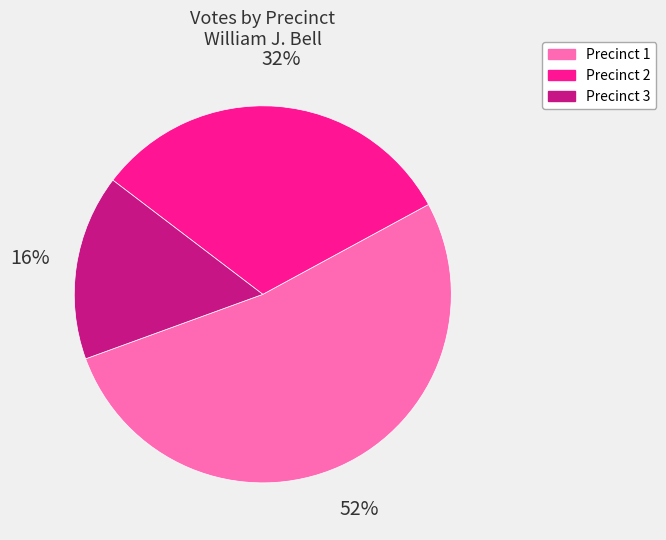

Rank the categories by value from lowest to highest.

Precinct 3, Precinct 2, Precinct 1